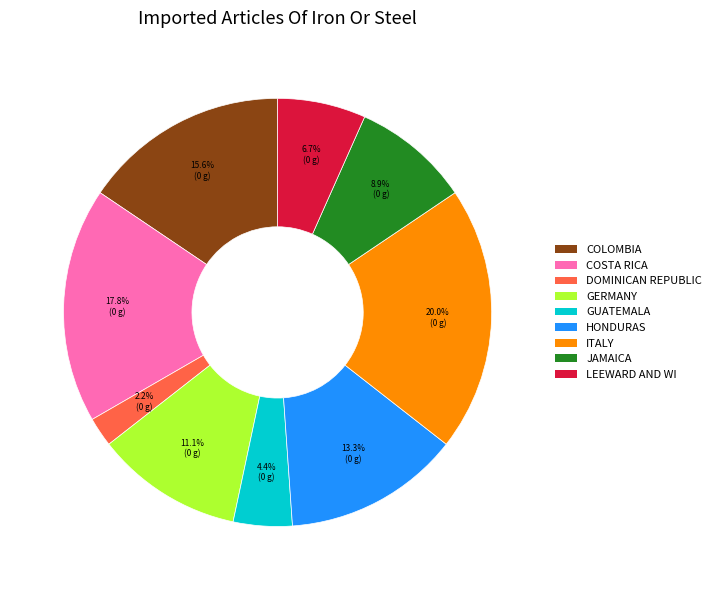

Rank the categories by value from lowest to highest.

DOMINICAN REPUBLIC, GUATEMALA, LEEWARD AND WI, JAMAICA, GERMANY, HONDURAS, COLOMBIA, COSTA RICA, ITALY